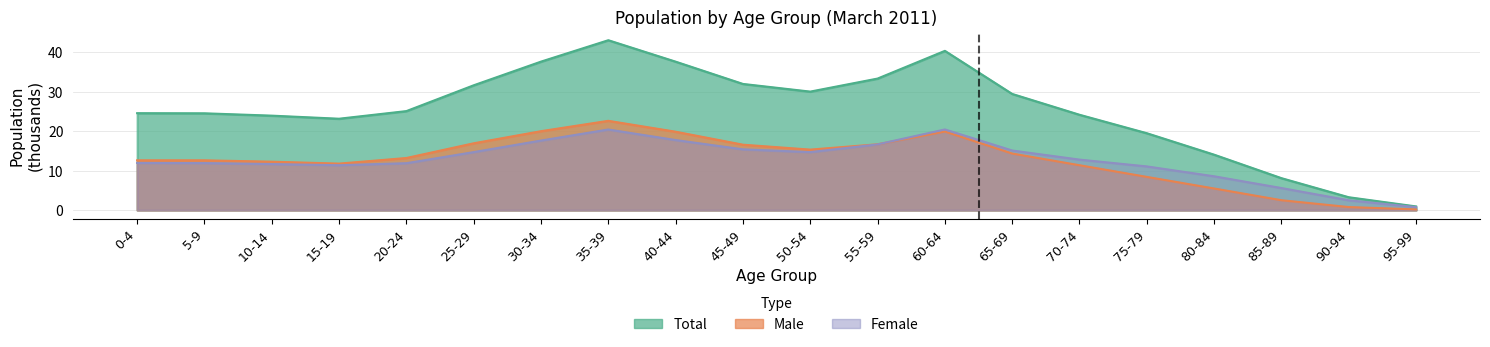

What is the value of the Male point at the 5th from the left?

13.2